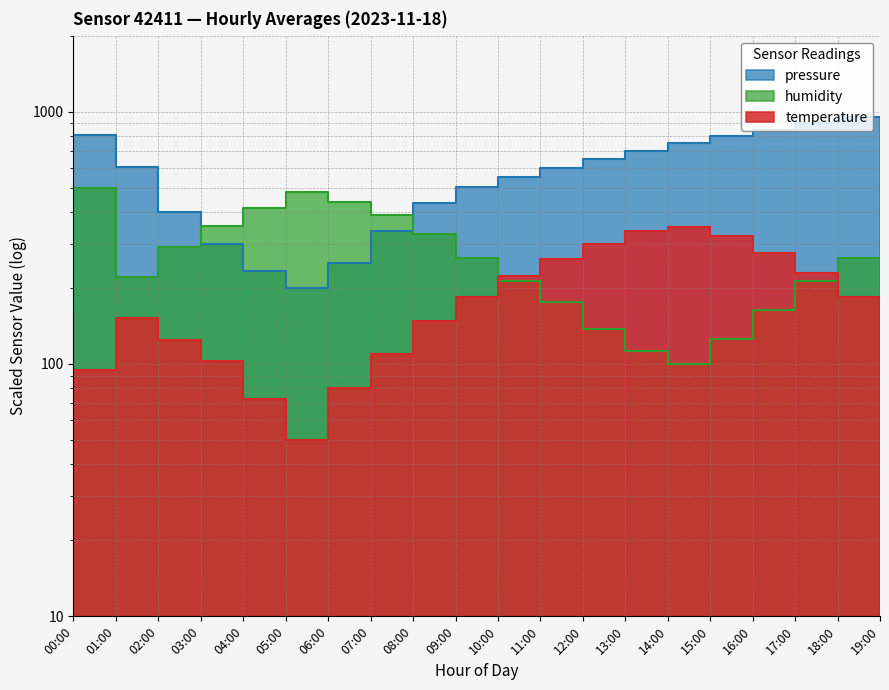

True or false: temperature and humidity cross at least once.

True